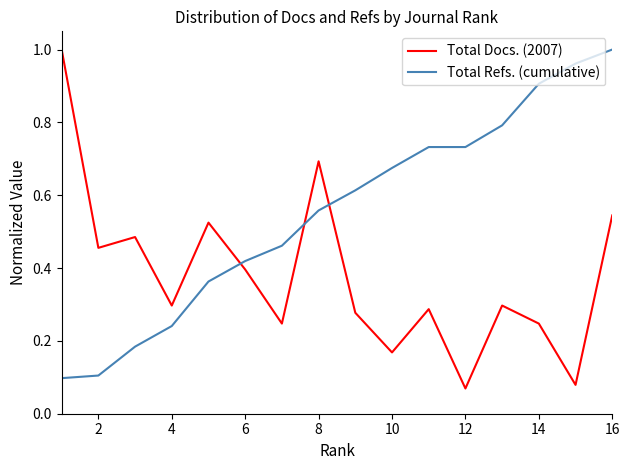

Which series has the largest total across all categories?

Total Refs. (cumulative)